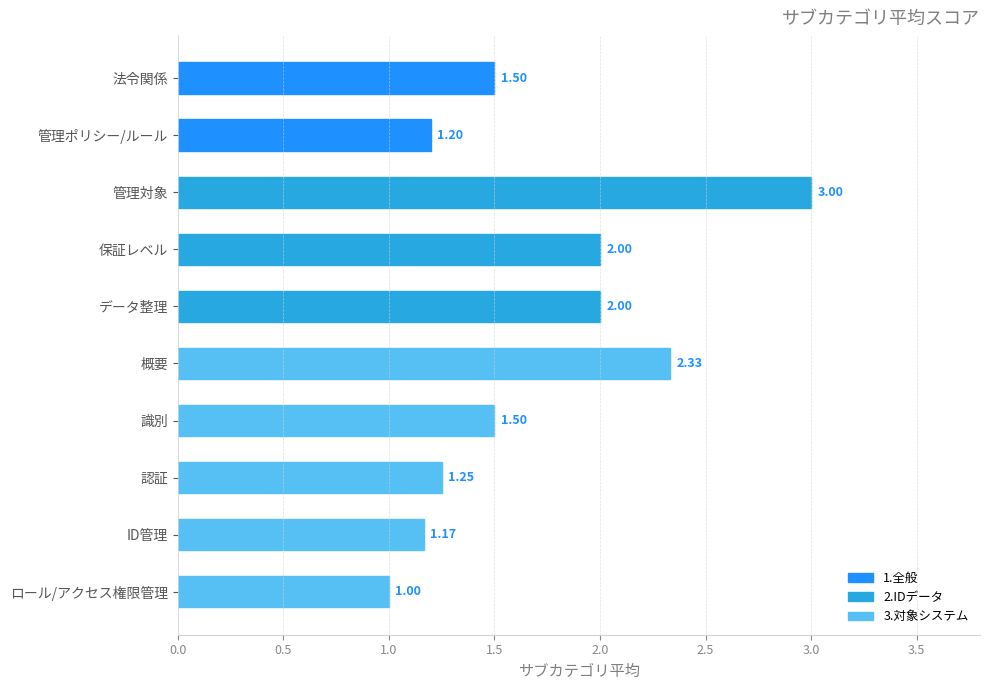

What is the change in value from 保証レベル to 概要?

+0.3